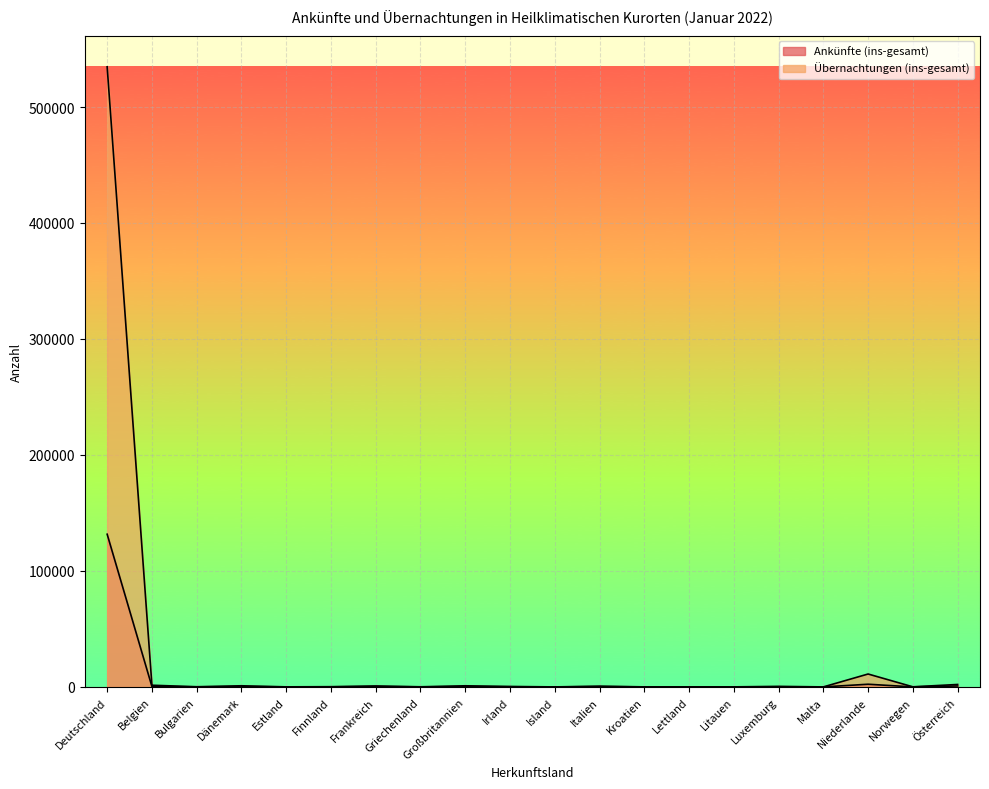

What is the difference between the highest and lowest values at Österreich?

1296